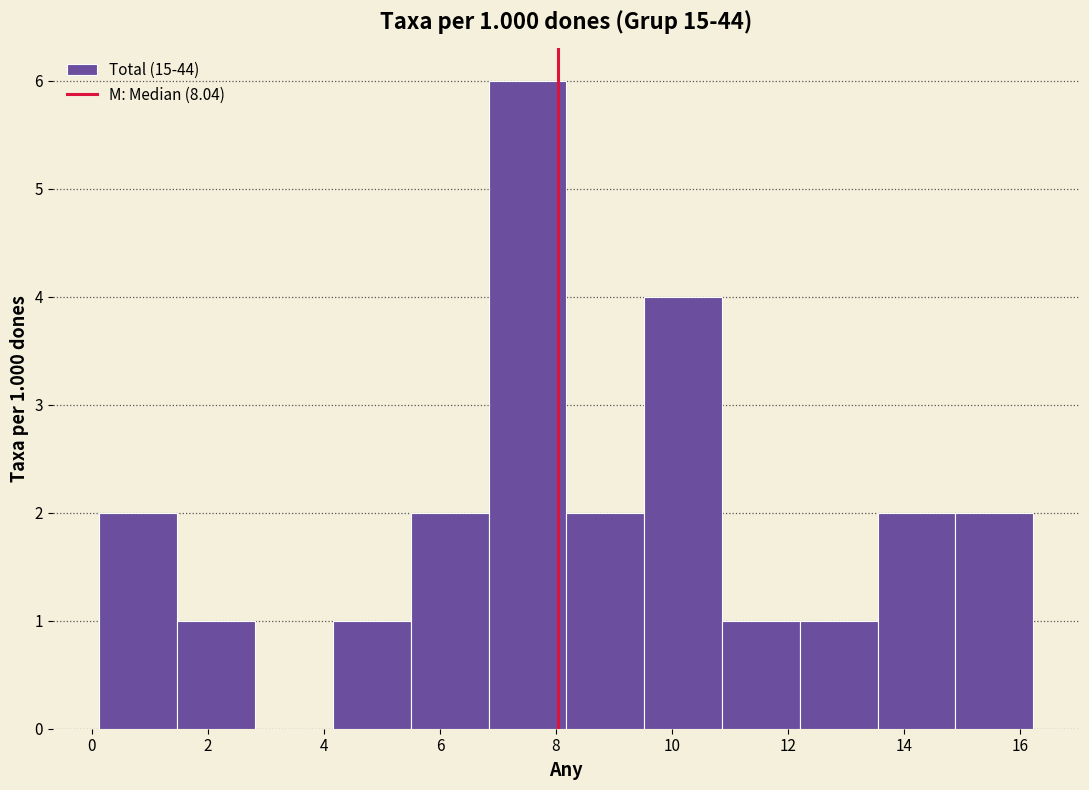

Over which range of the x-axis is the bar tallest?

6.8 to 8.2